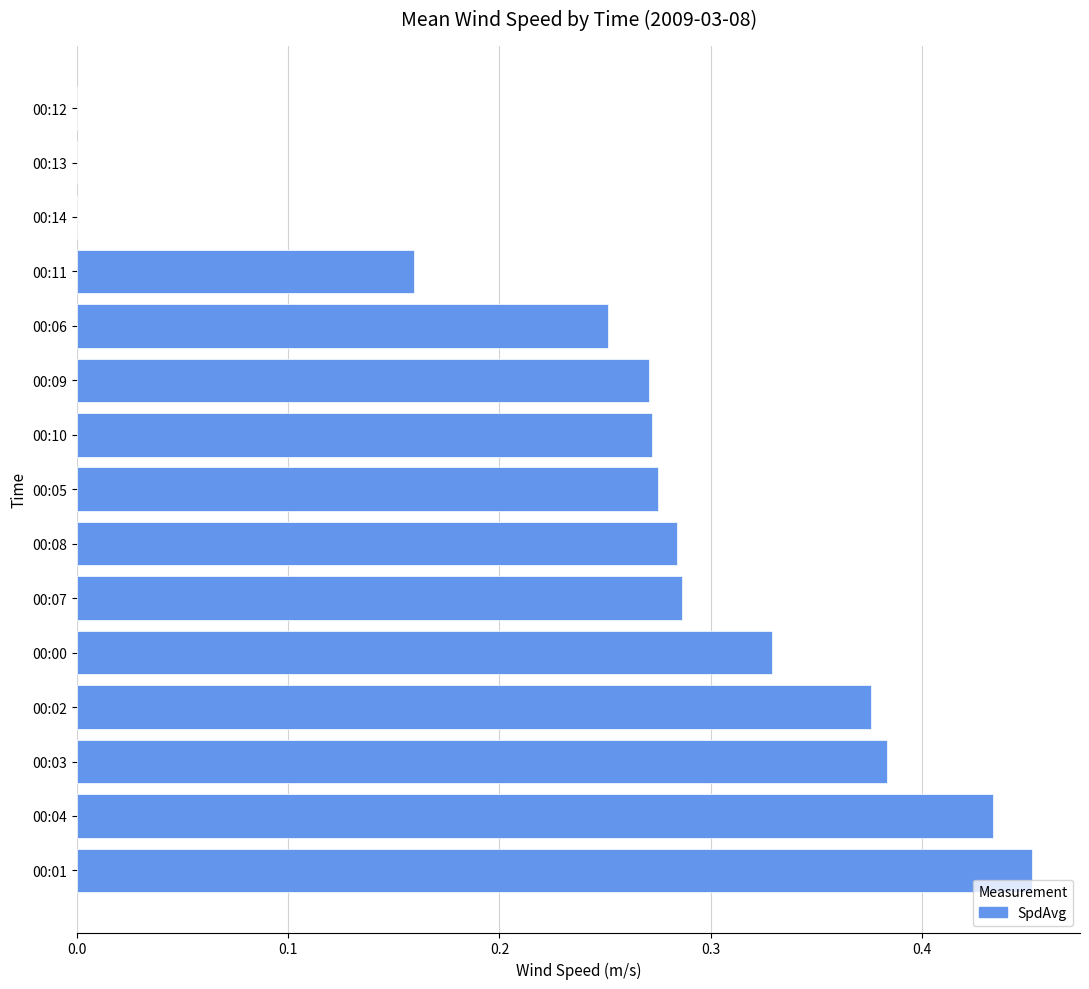

At which category does the chart reach its peak across all series?

00:01